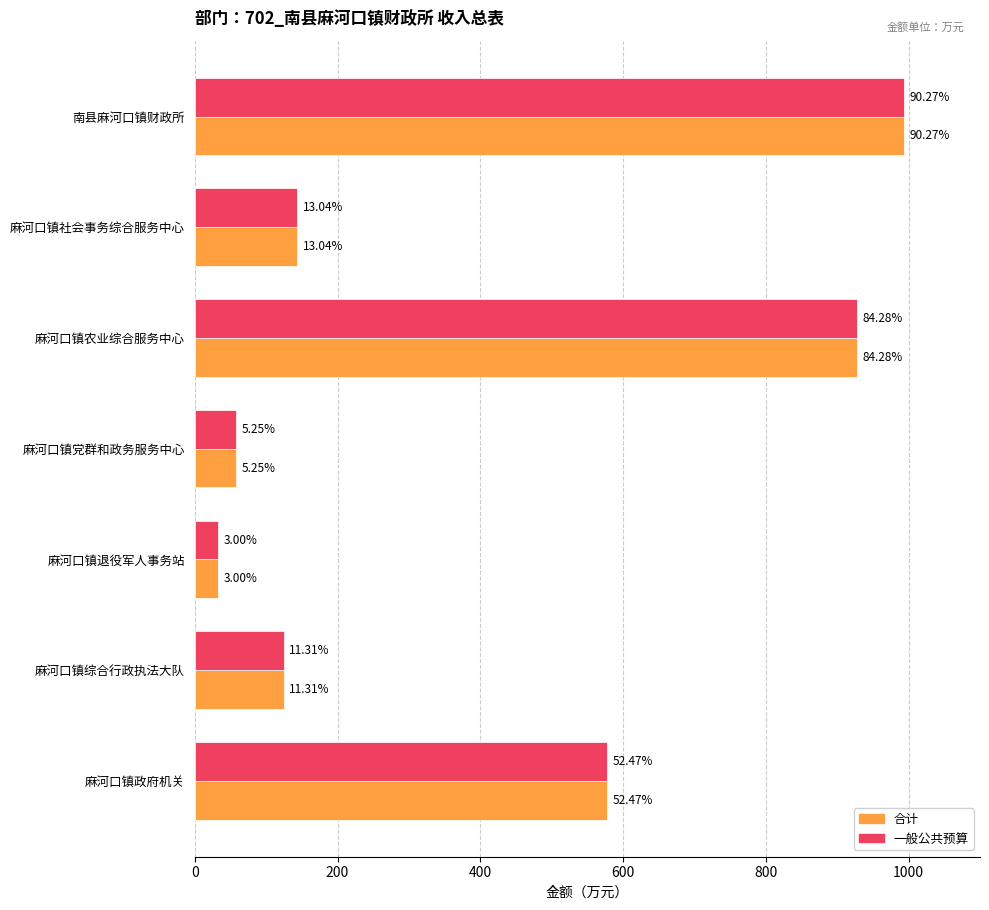

What are all the series names shown in the legend?

合计, 一般公共预算